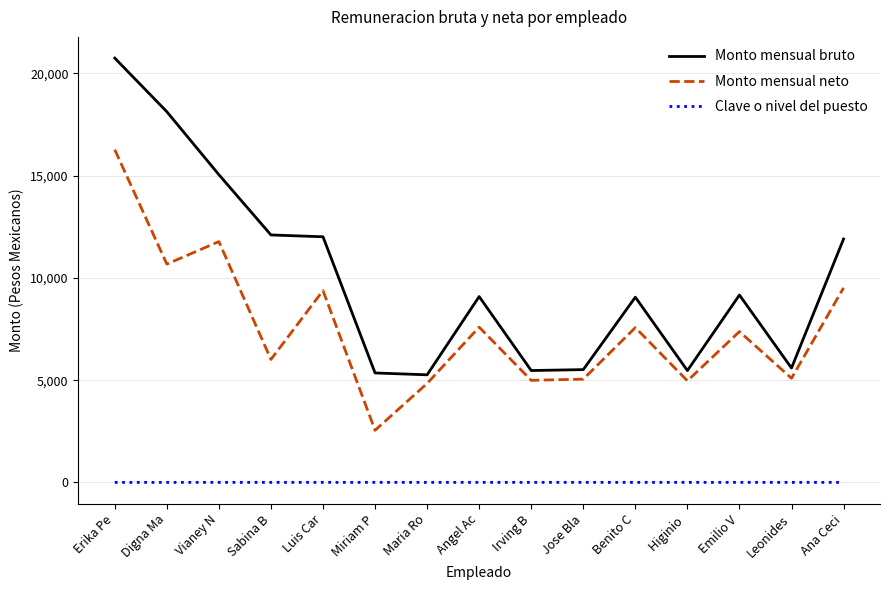

Which category has the highest value in the Monto mensual bruto series?

Erika Pe